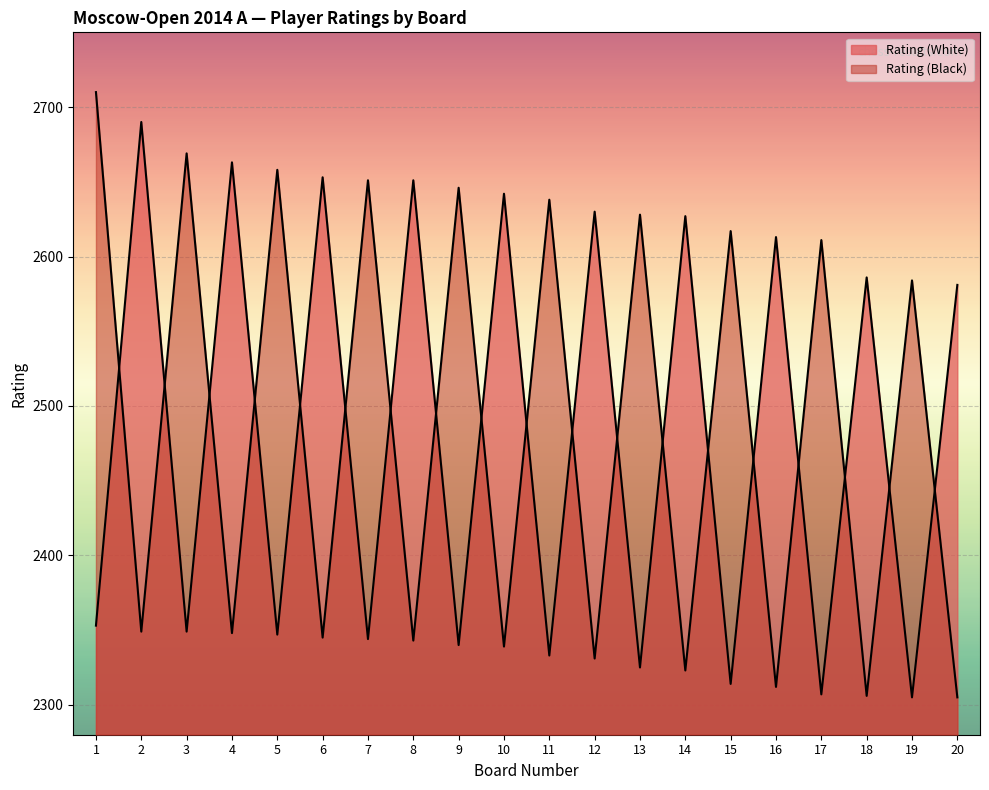

How many lines are shown in the chart?

2